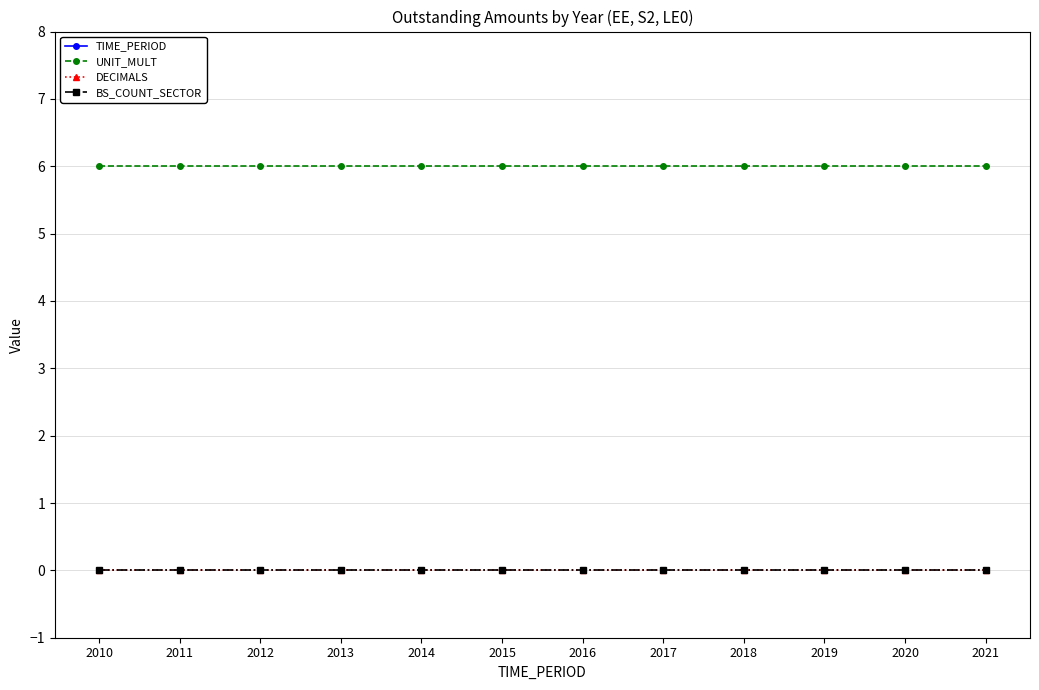

Is the value of UNIT_MULT at 2012 greater than the value of DECIMALS at 2019?

Yes